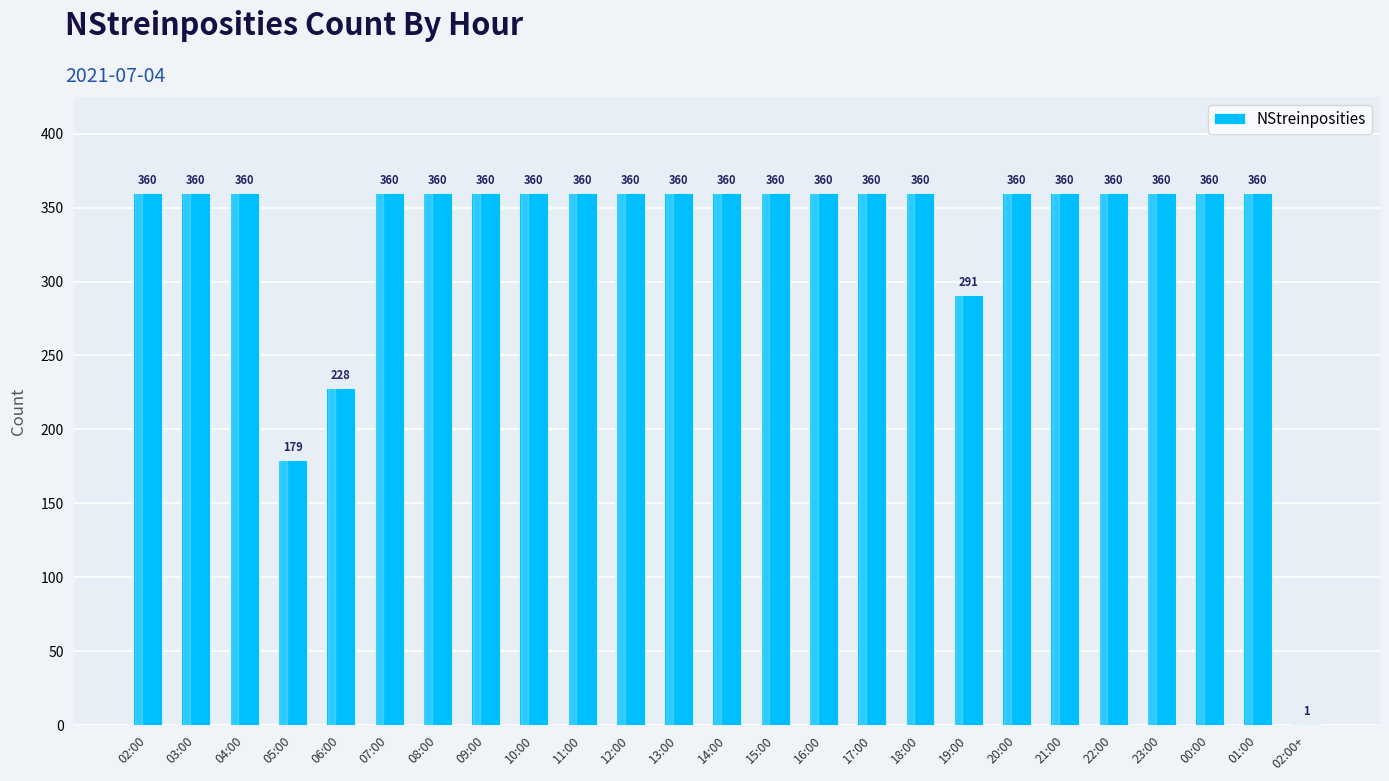

The value at 17:00 is 220. True or false?

False